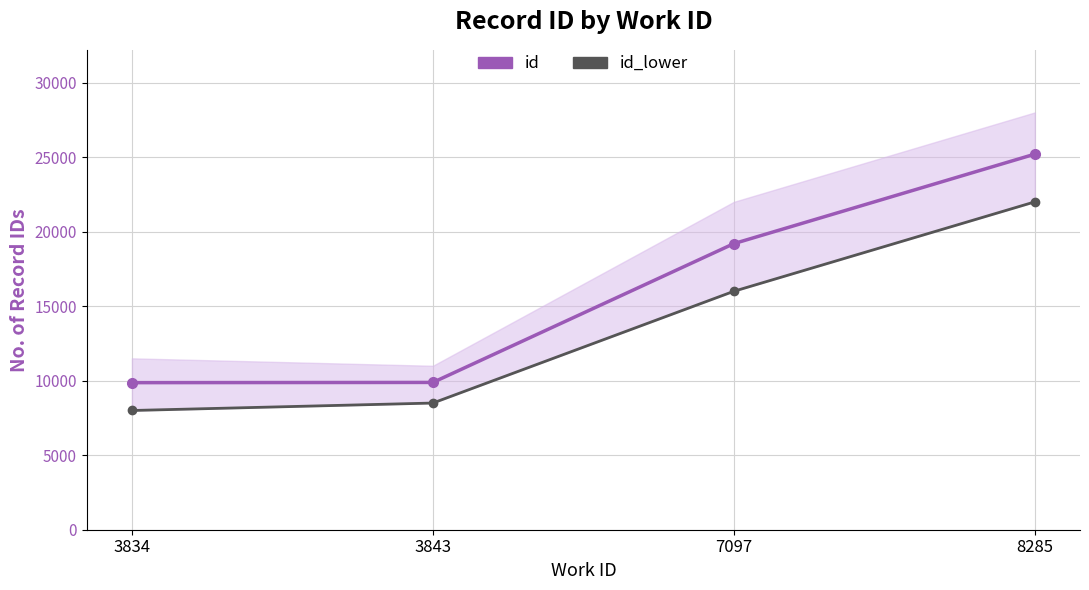

What are all the series names shown in the legend?

id, id_lower